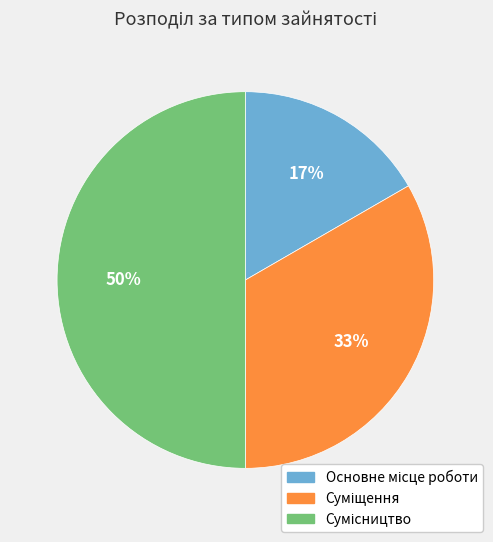

To the nearest percent, what is the difference between the largest and smallest slice percentages?

33%